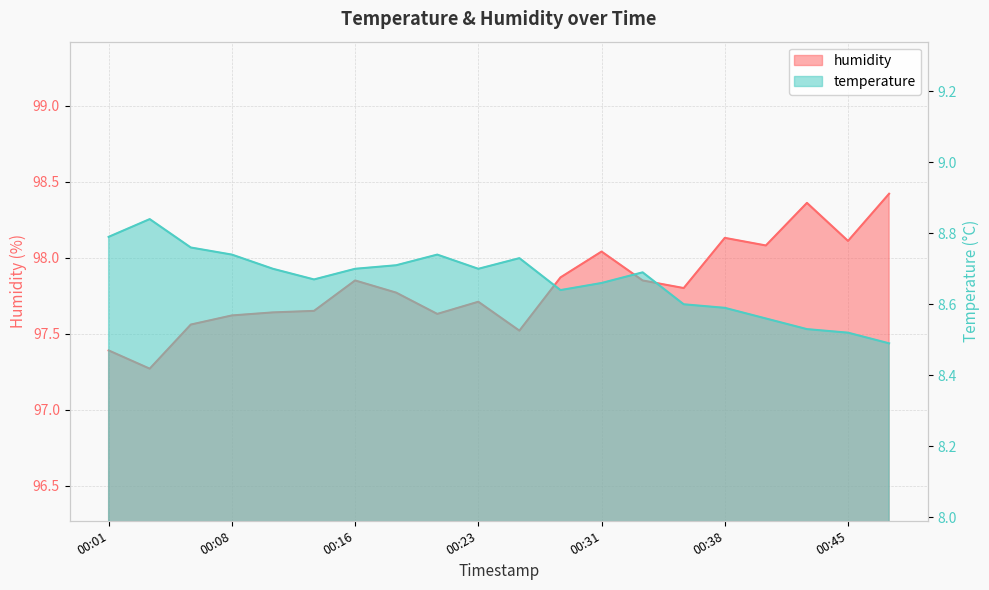

What is the maximum value shown in the chart?

98.4